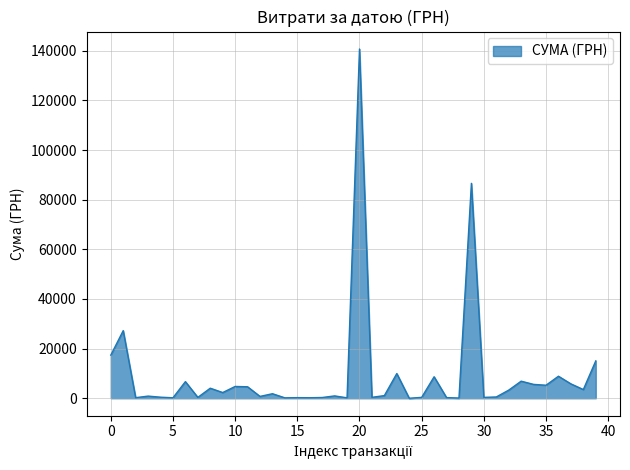

What is the maximum value shown in the chart?

140706.2